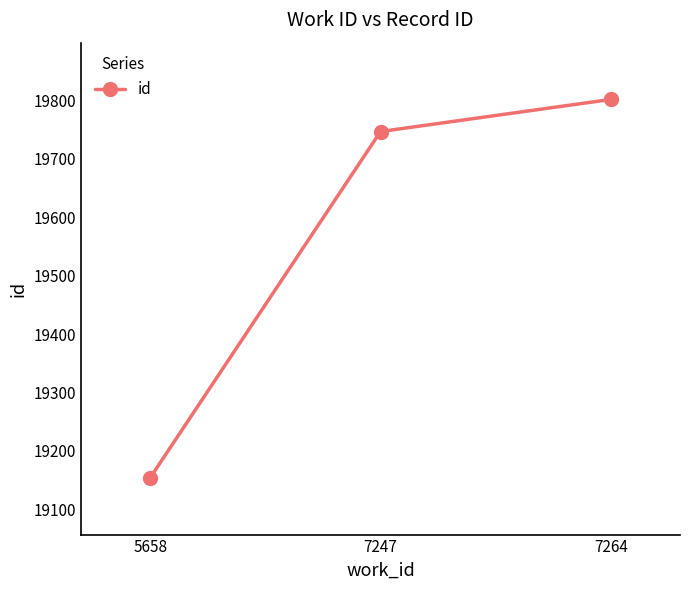

The value at 5658 is 6075. True or false?

False